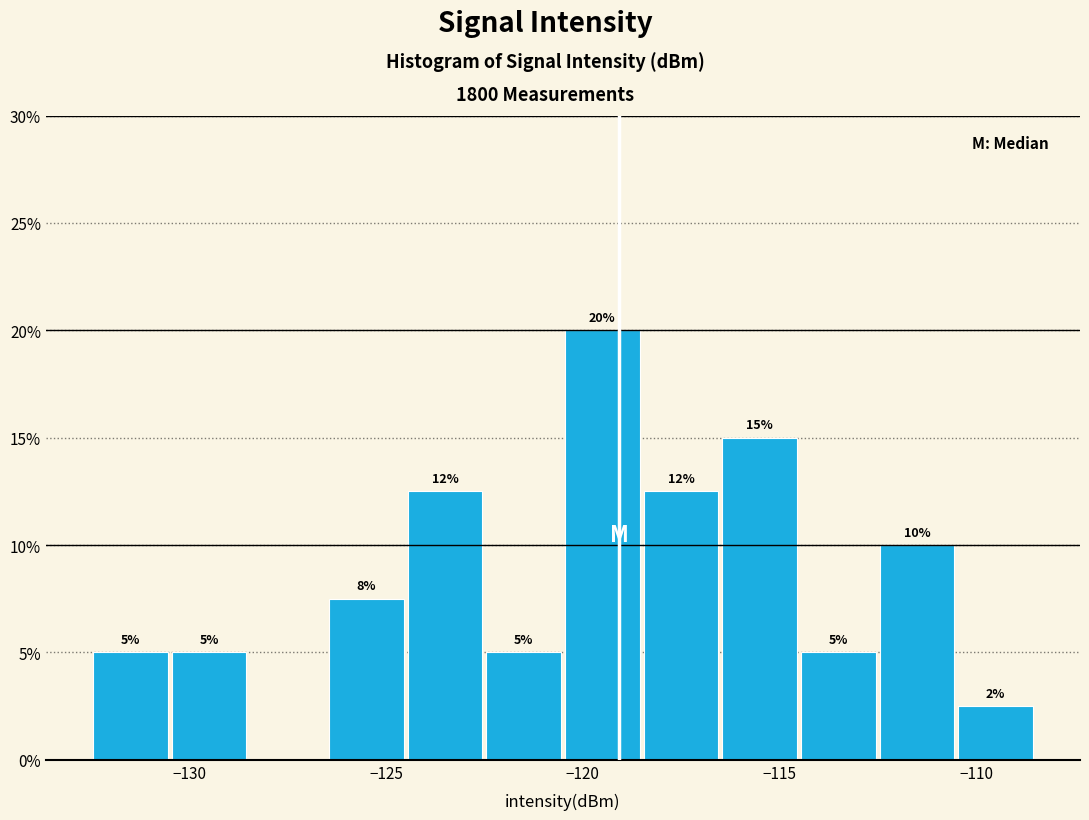

Over which range of the x-axis is the bar tallest?

-120.5 to -118.5